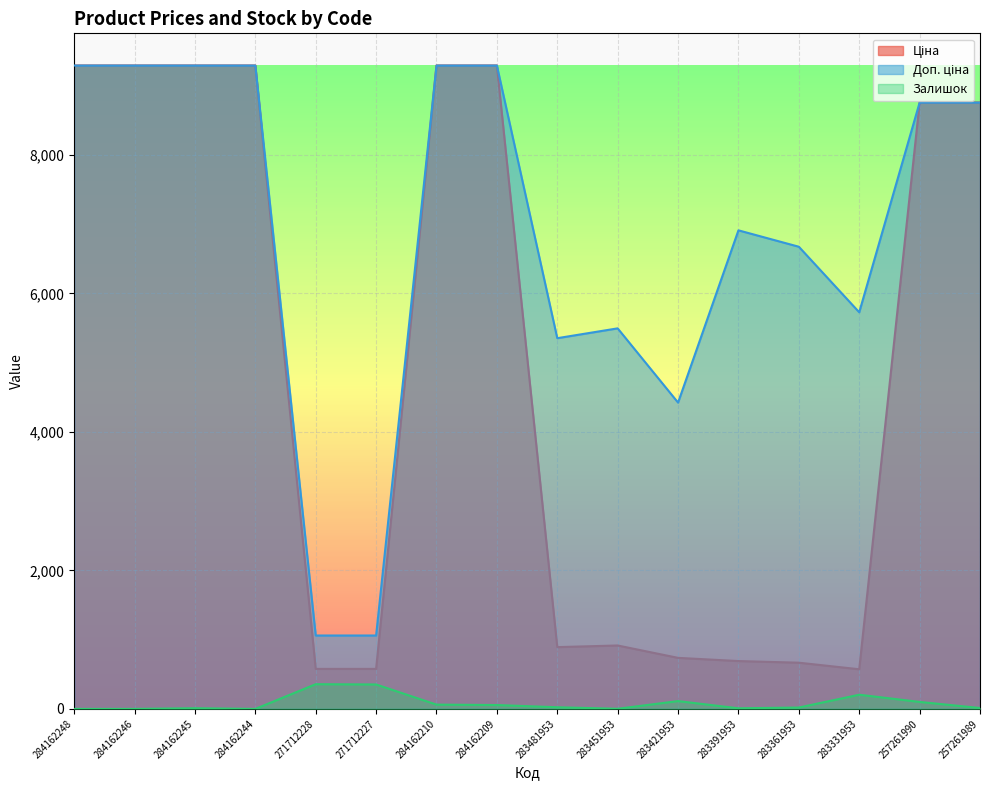

At which label does Доп. ціна first exceed 8755?

284162248